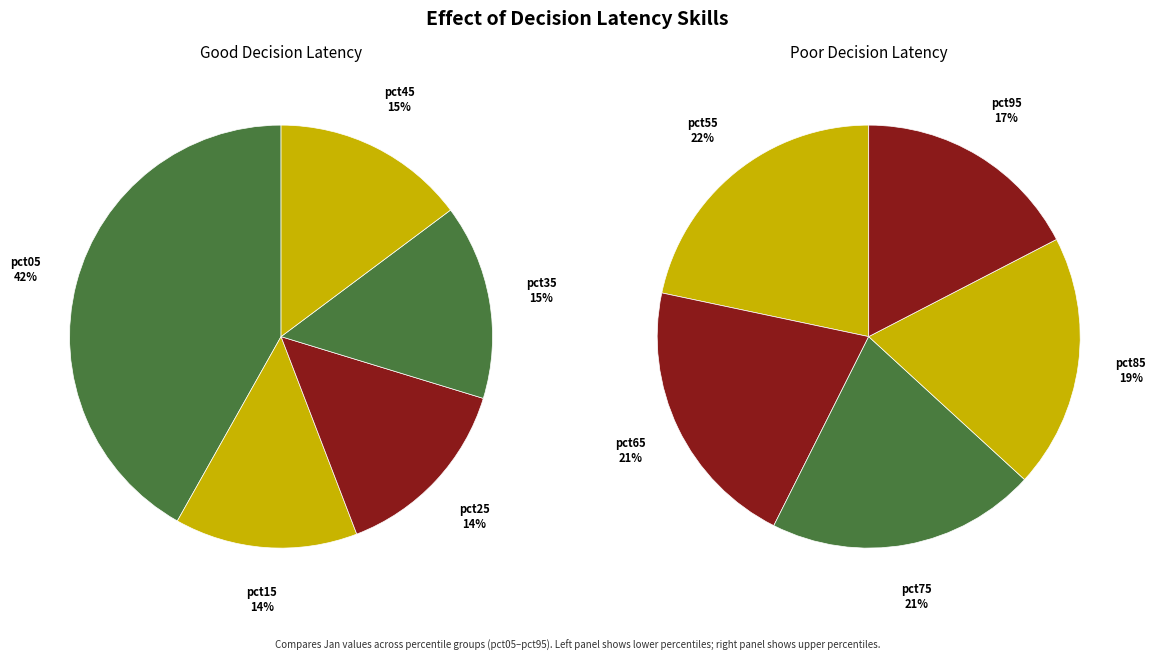

Between pct55 and pct25, which is larger?

pct55